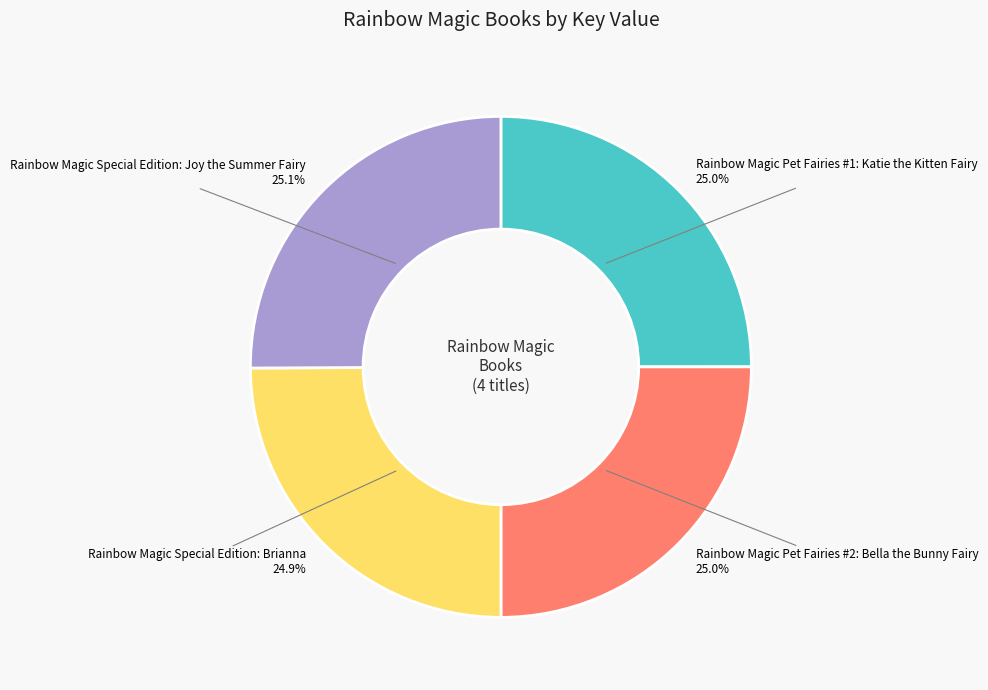

Is there a majority slice in this chart?

No